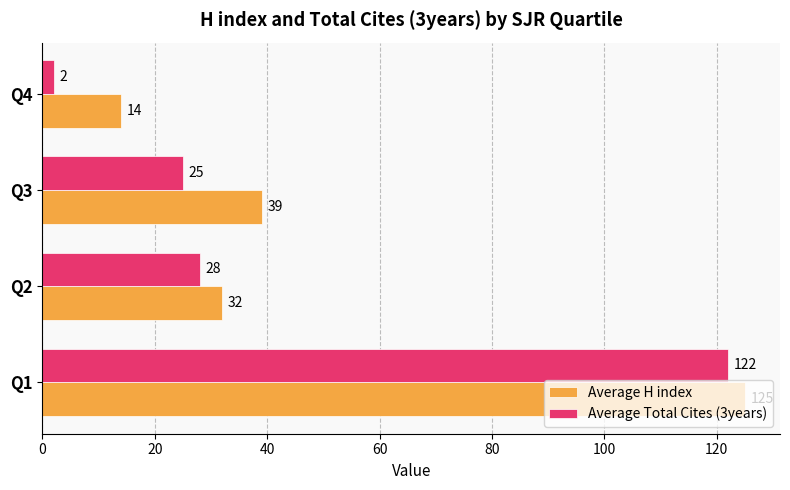

Which series has the widest spread of values?

Average Total Cites (3years)